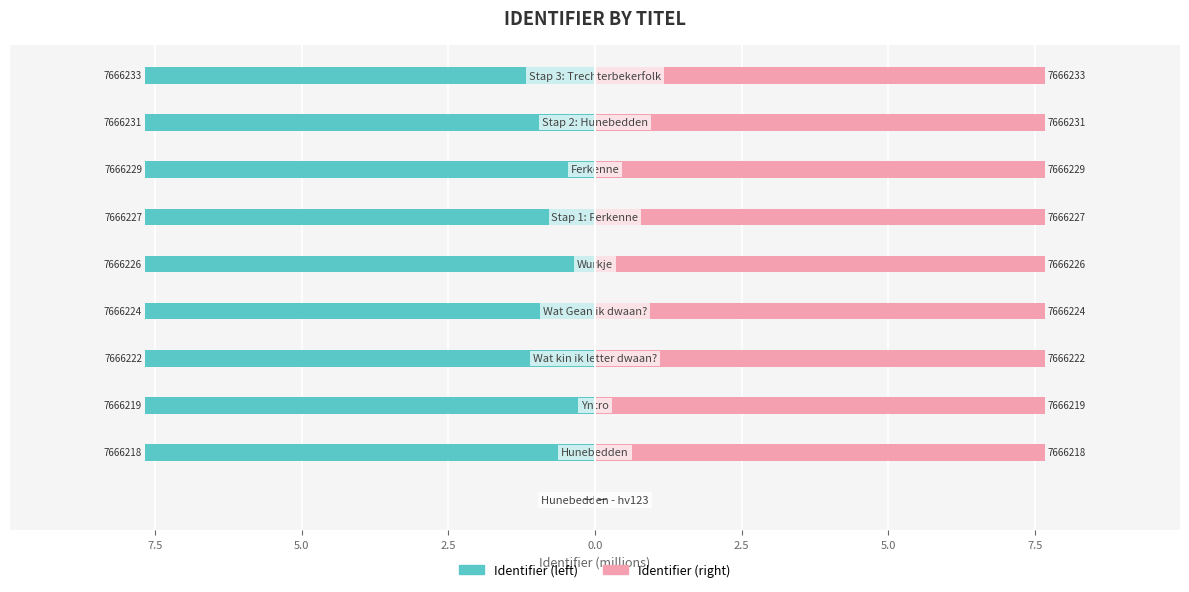

List the series in order of their overall mean, lowest first.

Identifier (left), Identifier (right)